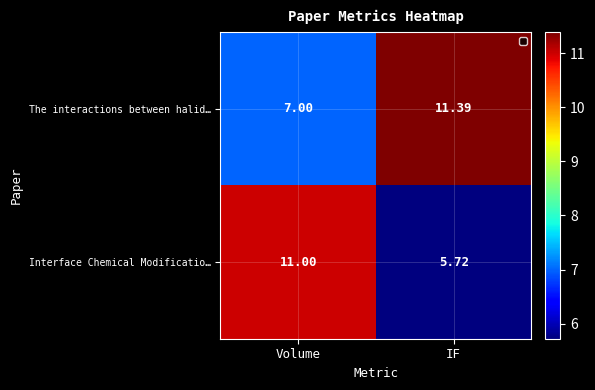

Which label corresponds to the largest value in the chart?

IF